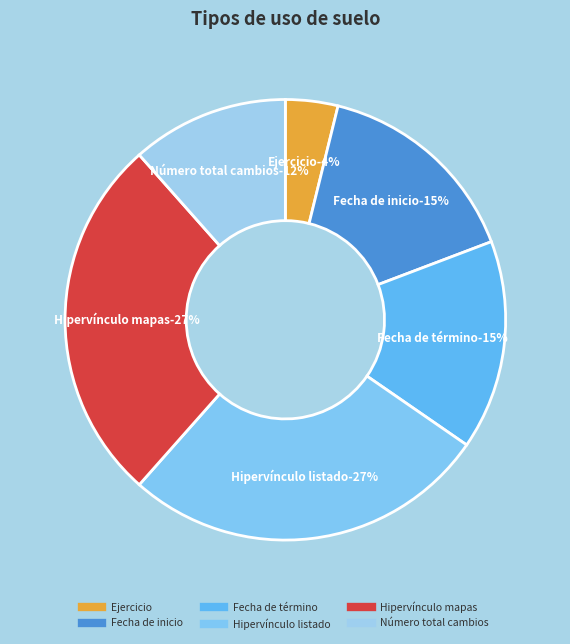

The Hipervínculo listado slice represents 21% of the pie. True or false?

False